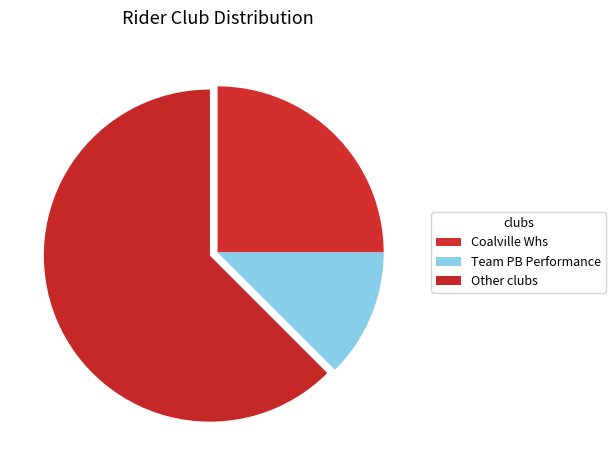

Which slice is the largest?

Other clubs